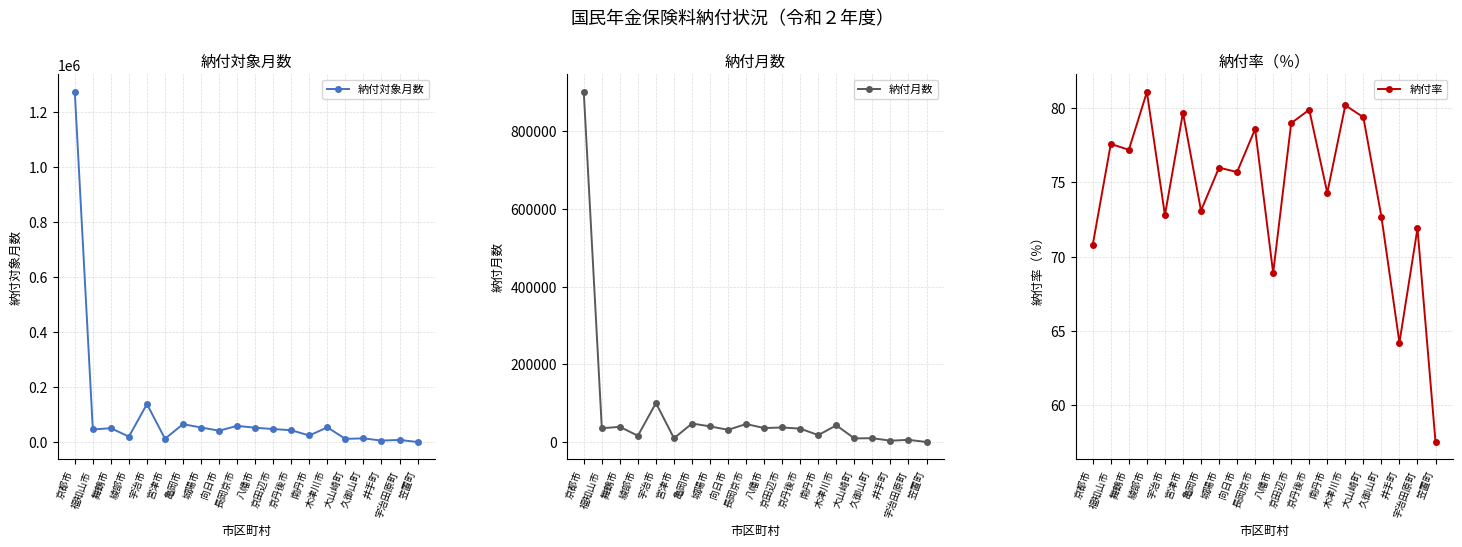

What position from the left is 八幡市?

11